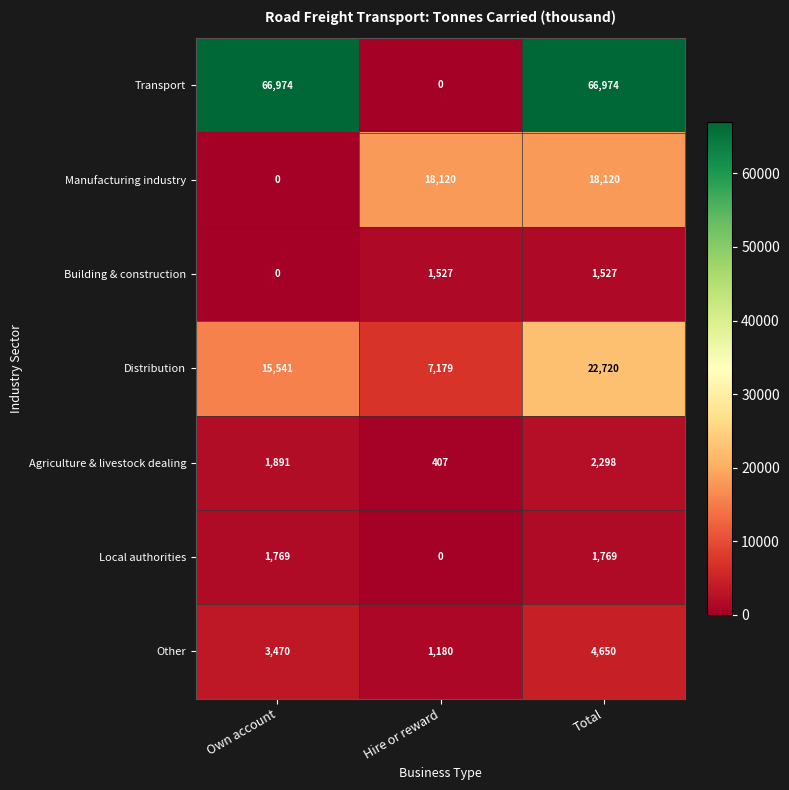

What is the lowest value of the Other series?

1180